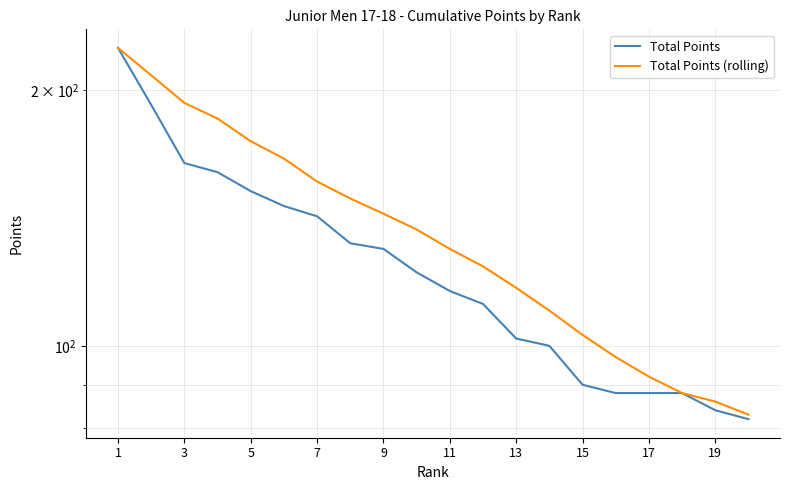

What is the spread (max minus min) of values at 15?

17